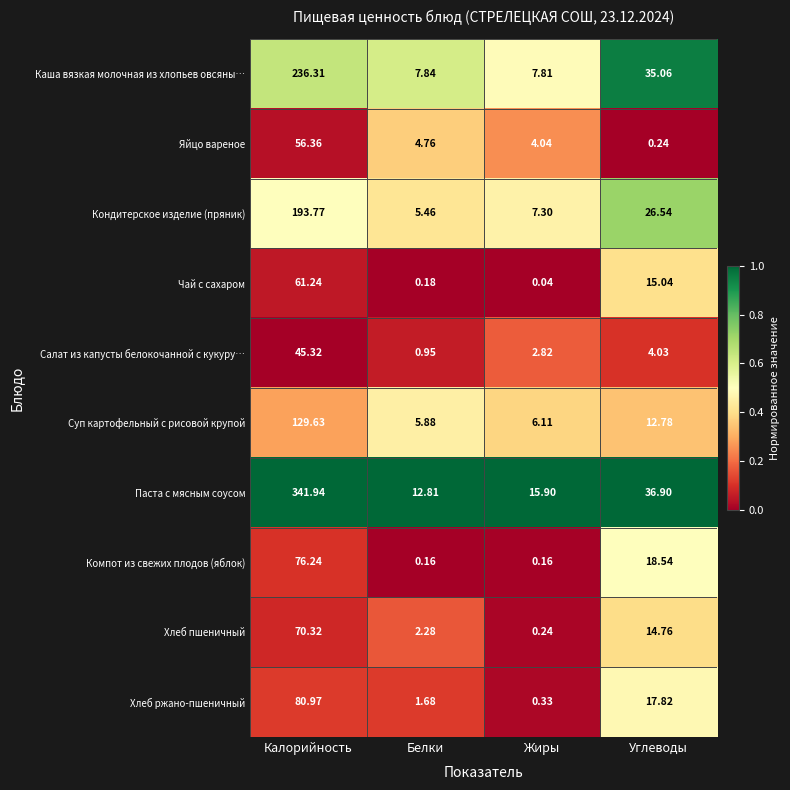

How many series are shown in this chart?

10